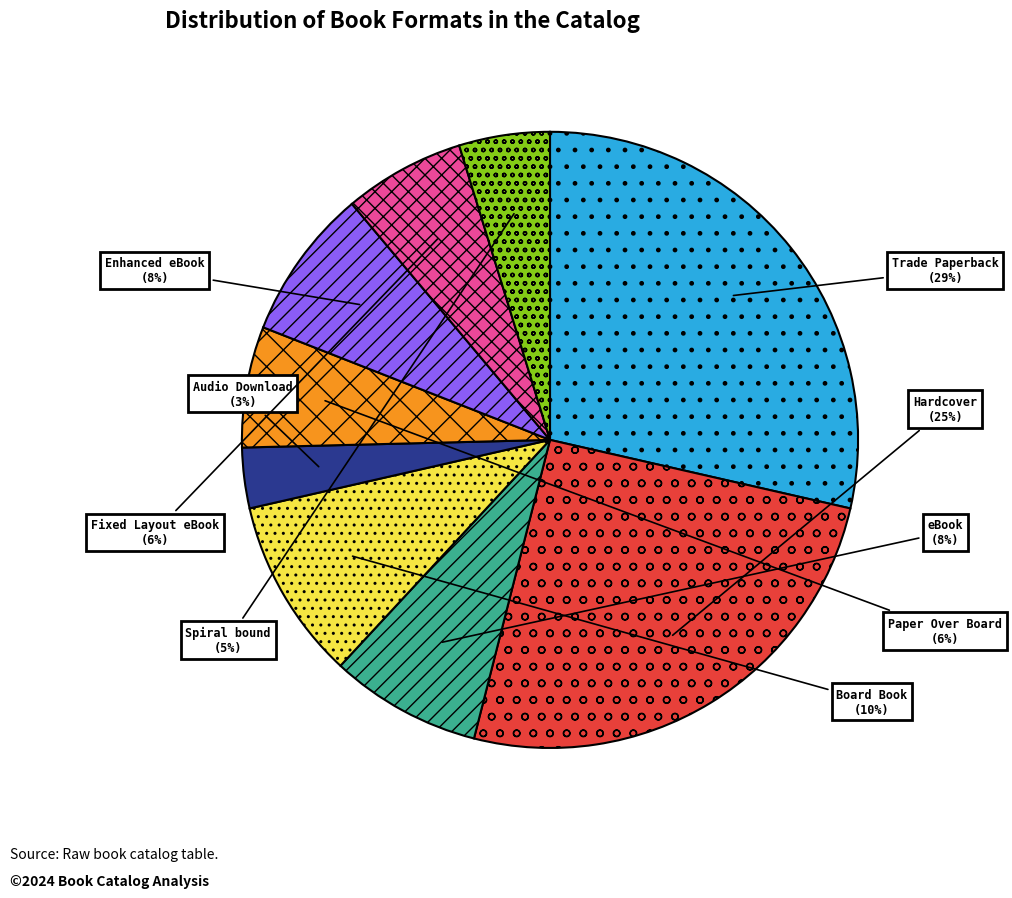

Which slice is the smallest?

Audio Download